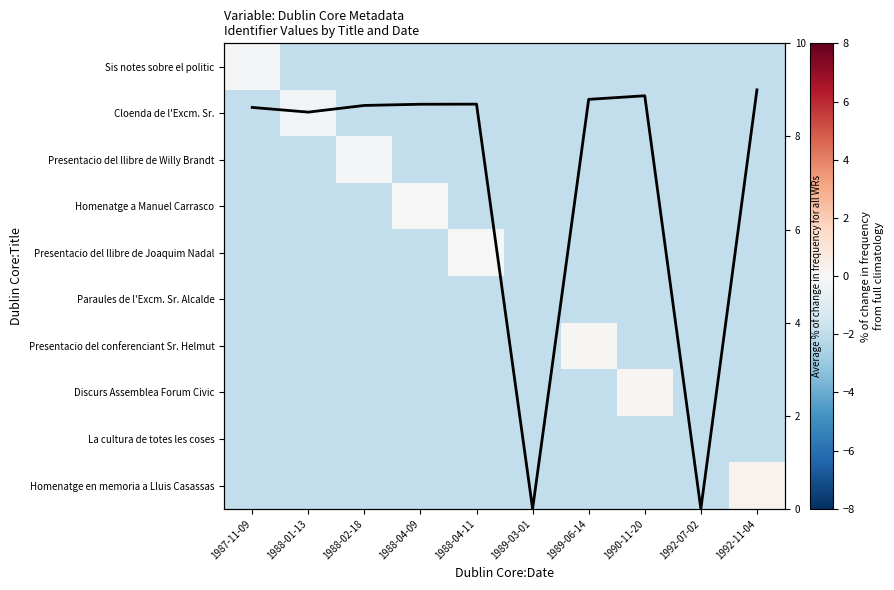

At how many categories does at least one series exceed 6?

8